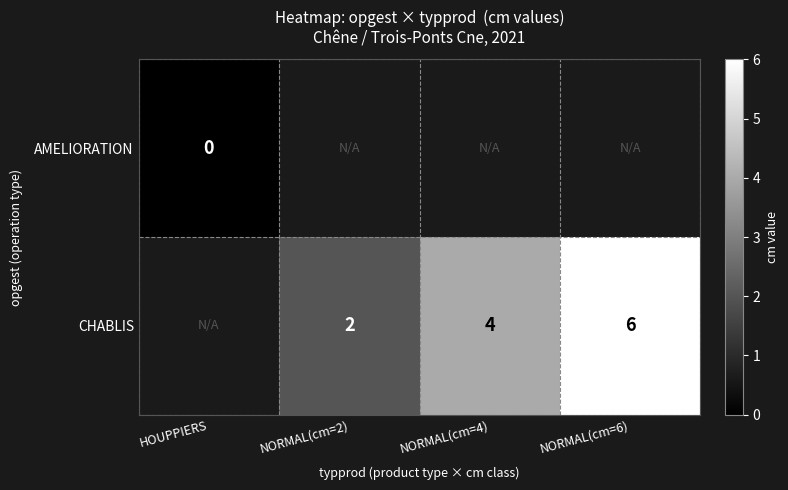

The CHABLIS series shows 4 at NORMAL(cm=4). True or false?

True